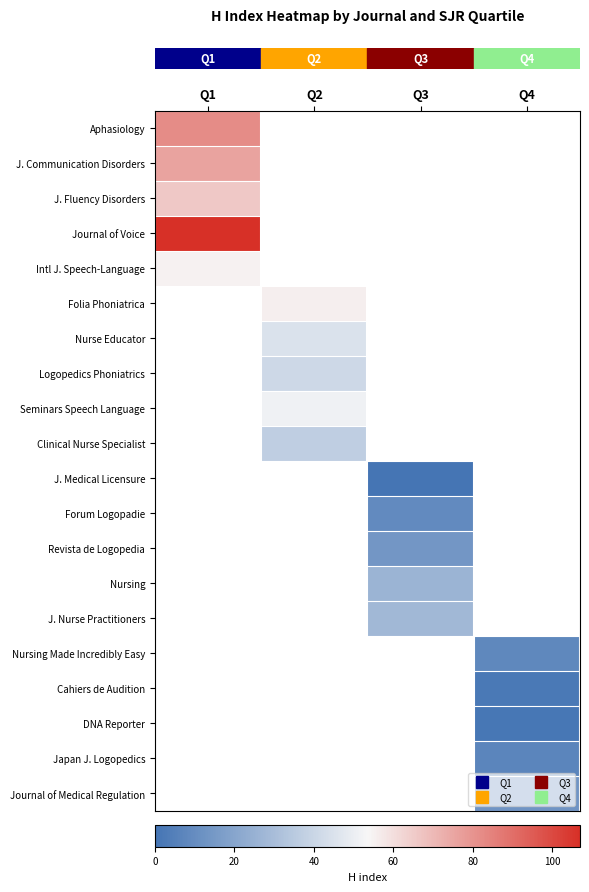

At how many categories does at least one series exceed 31?

2